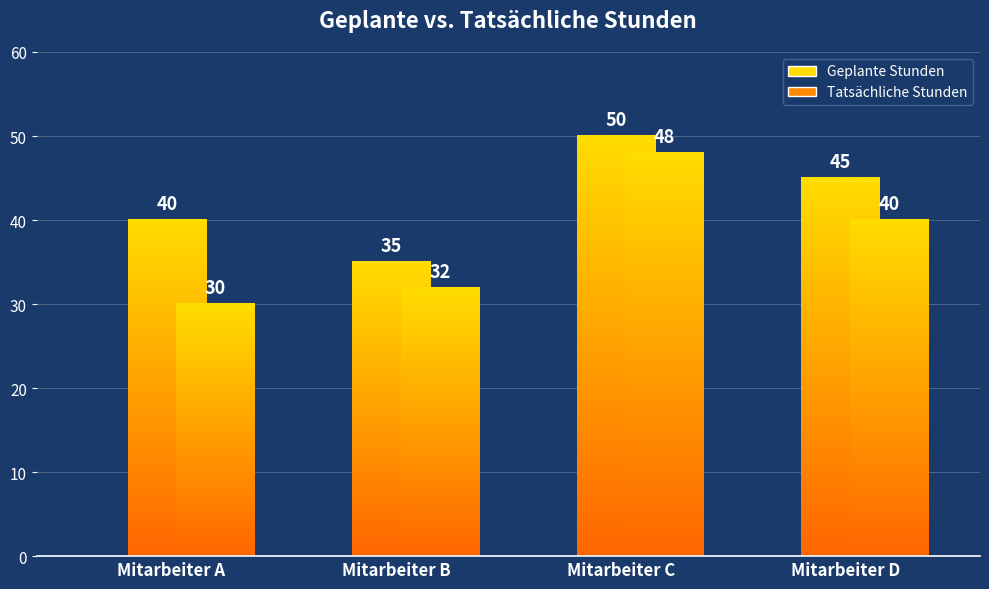

Reading right to left, list all the values displayed in this chart.

Geplante Stunden: Mitarbeiter D=45	Mitarbeiter C=50	Mitarbeiter B=35	Mitarbeiter A=40
Tatsächliche Stunden: Mitarbeiter D=40	Mitarbeiter C=48	Mitarbeiter B=32	Mitarbeiter A=30